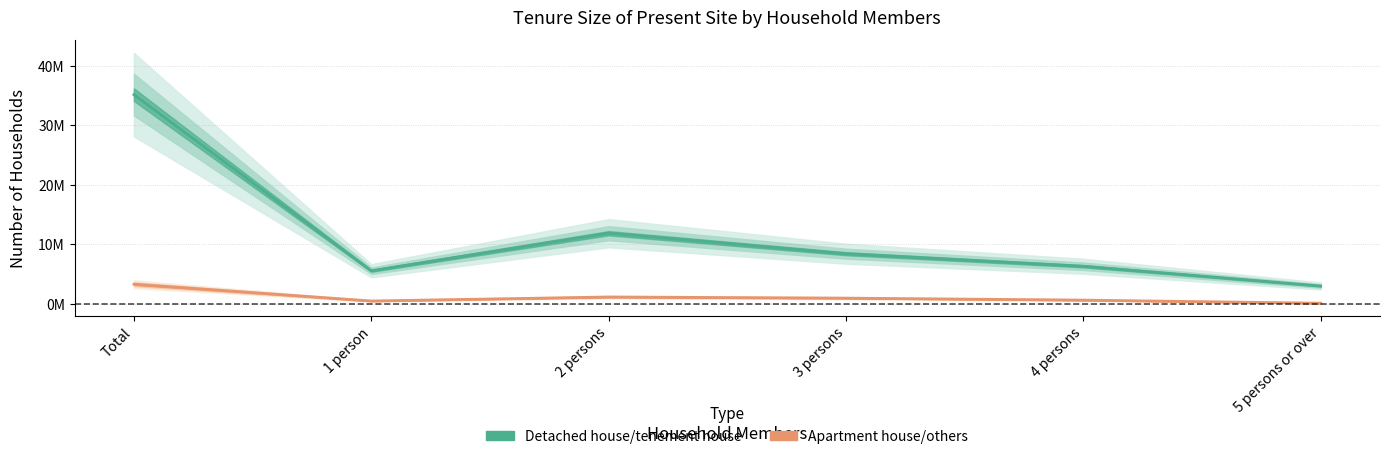

Which series changed the most between 4 persons and 5 persons or over?

Detached house/tenement house